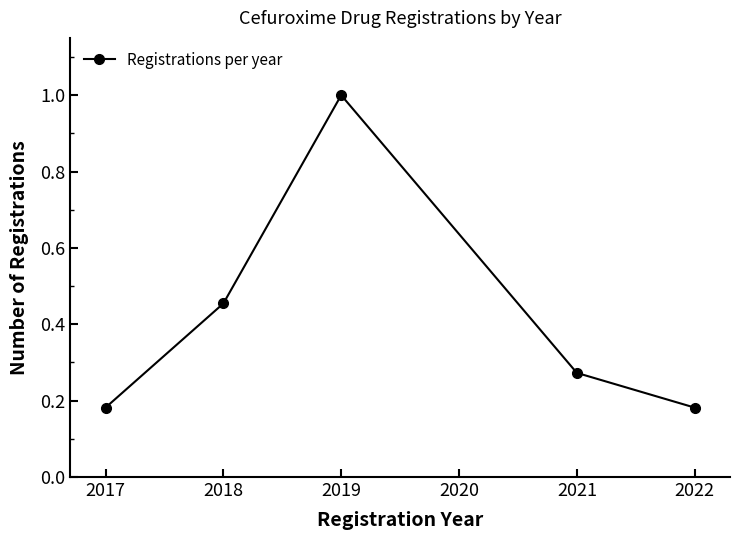

What is the sum of all values?

2.1